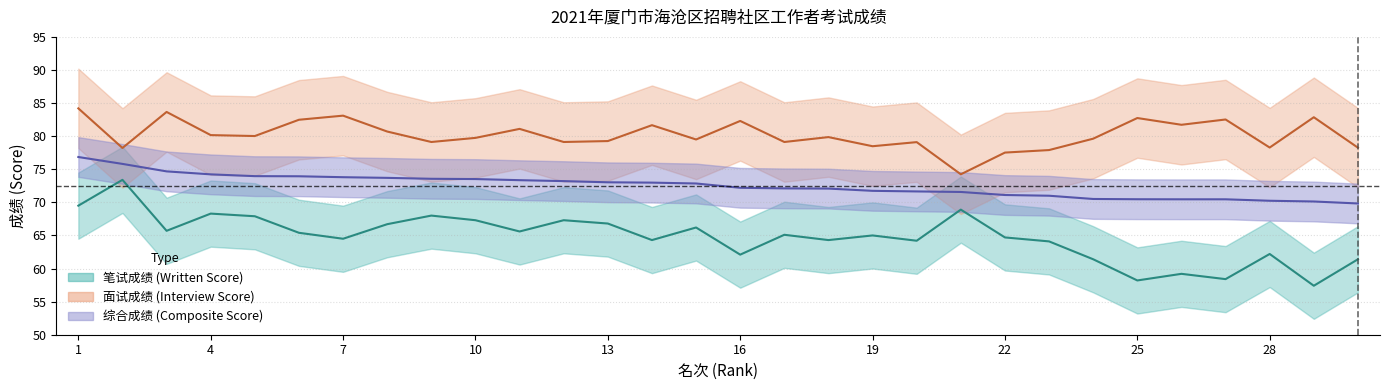

What is the difference between the maximum and minimum values in the written_score series?

16.0